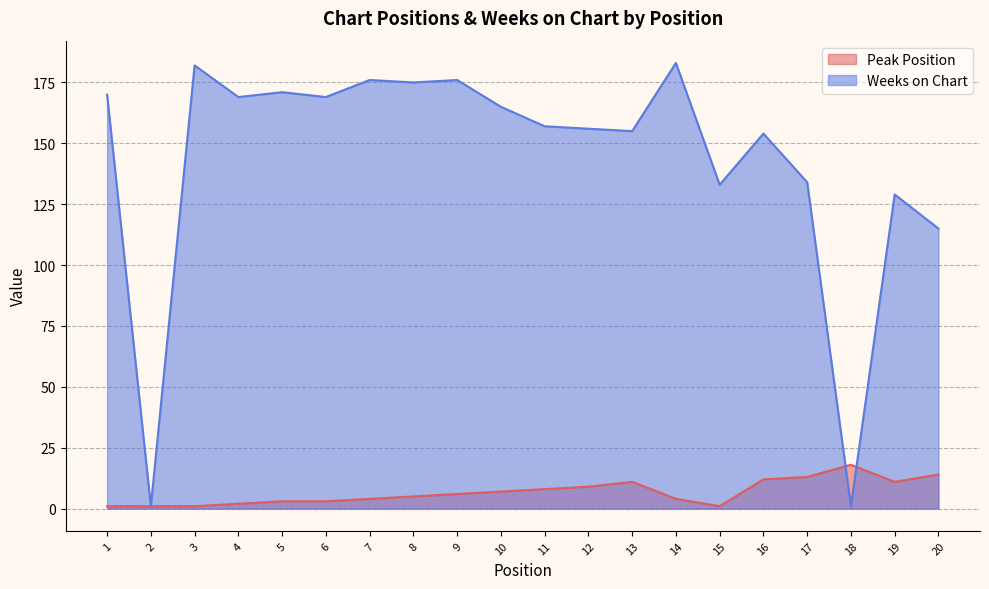

List the series in order of their overall mean, highest first.

Weeks on Chart, Peak Position